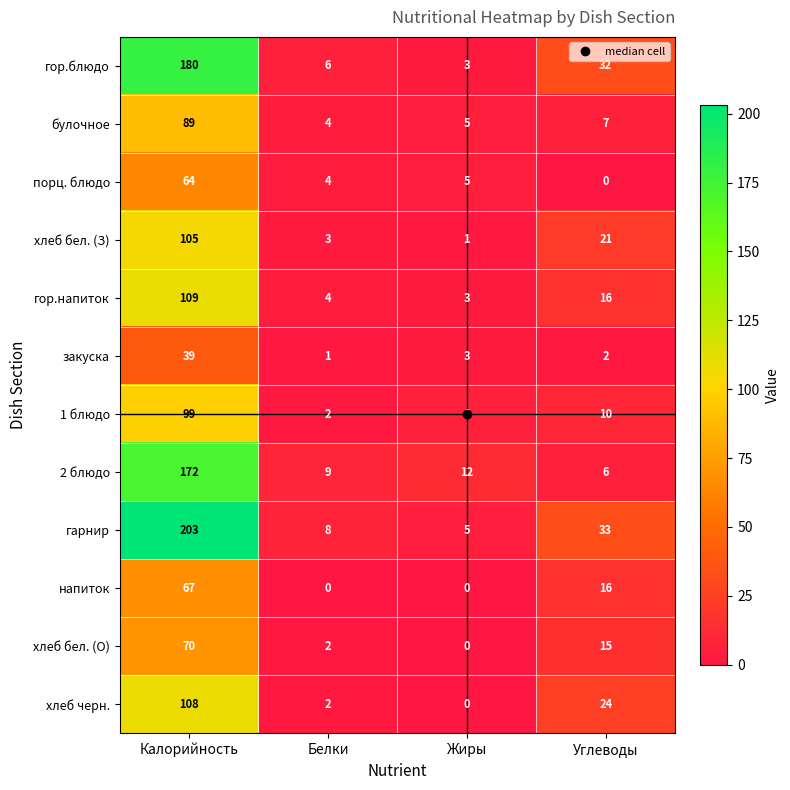

Which series has the largest total across all categories?

гарнир